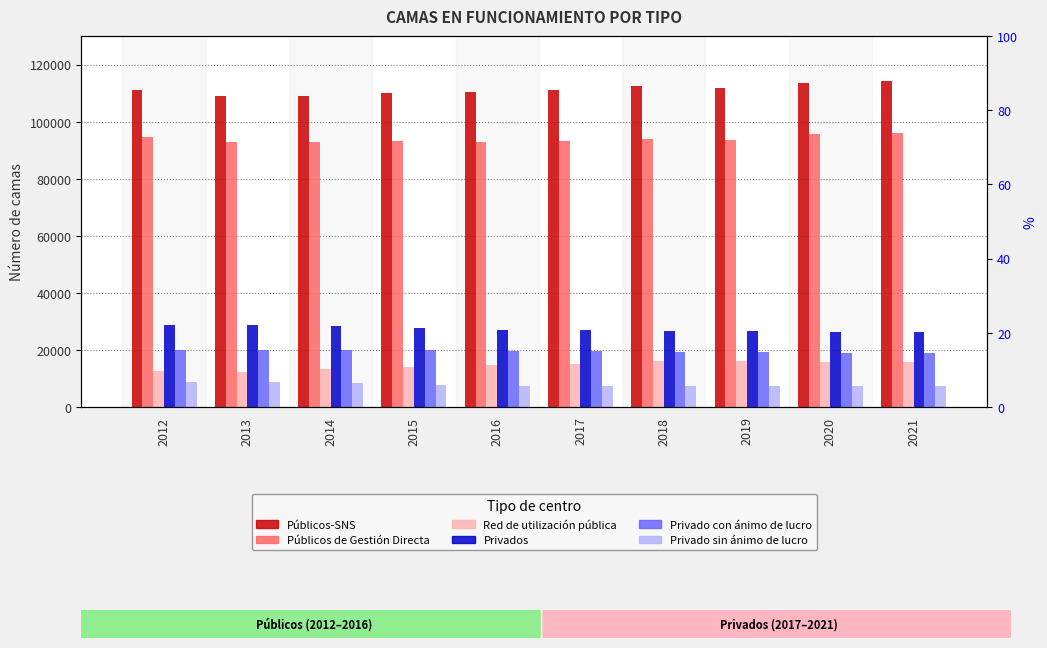

What is the sum of the Públicos de Gestión Directa values at 2021 and 2016?

188958